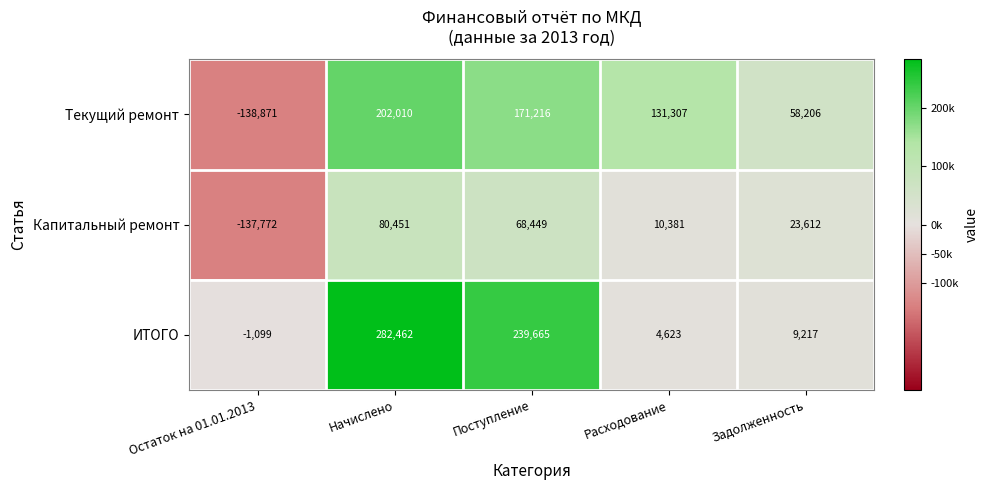

Which series has the largest total across all categories?

ИТОГО